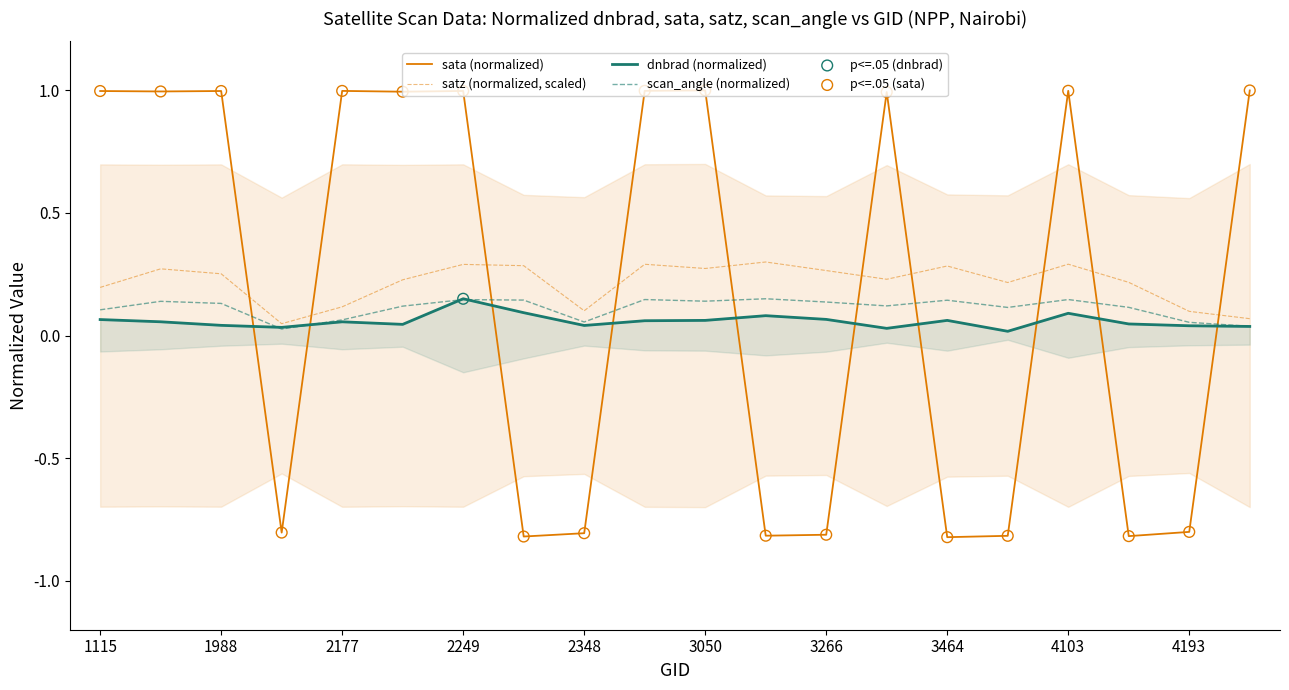

What is the lowest value of the sata (normalized) series?

-0.8